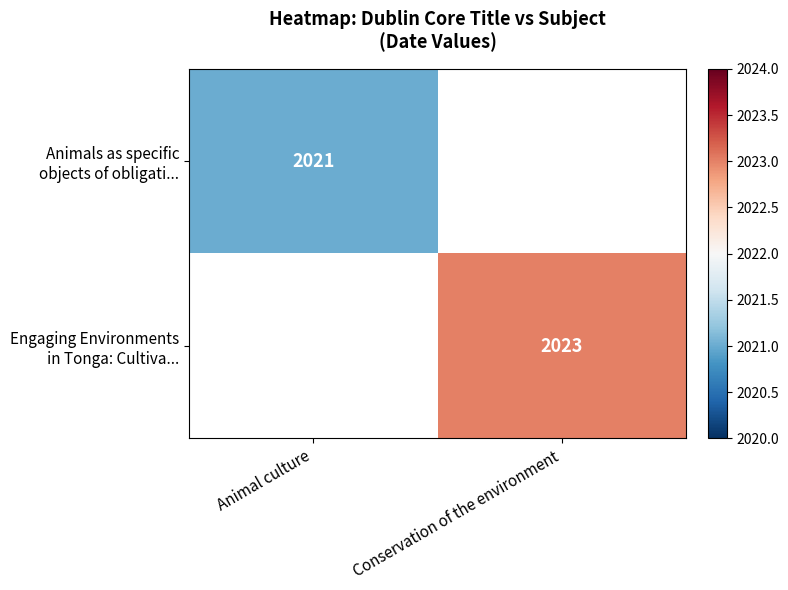

Is the value of Animals as specific objects of obligati... at Animal culture greater than the value of Engaging Environments in Tonga: Cultiva... at Animal culture?

No